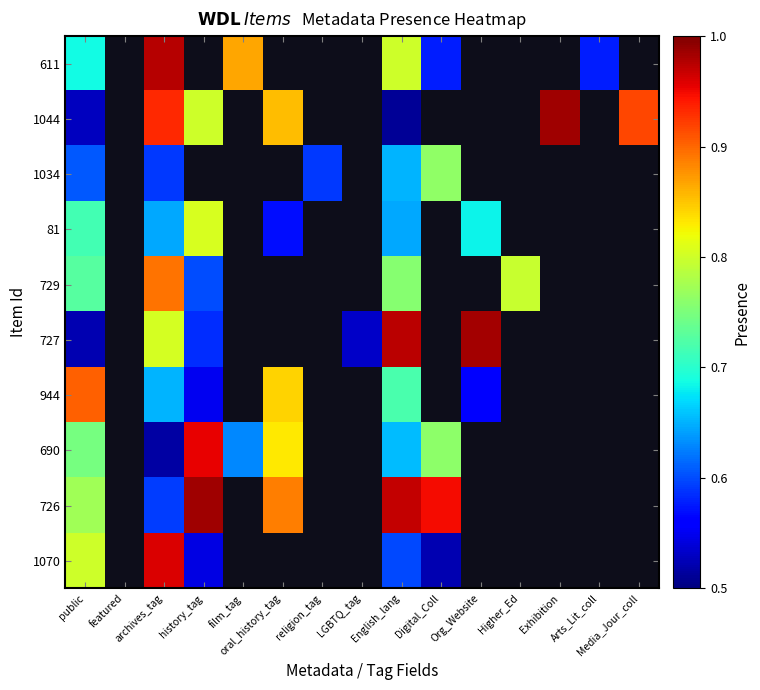

How many data points does each series have?

15